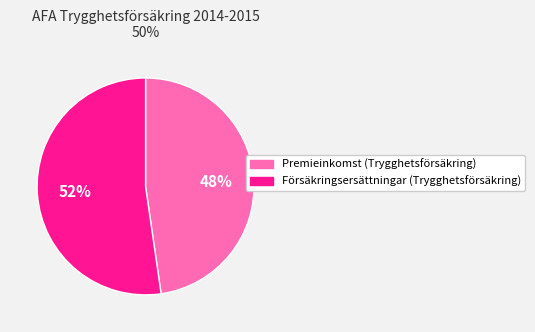

Count the number of slices in the pie.

2